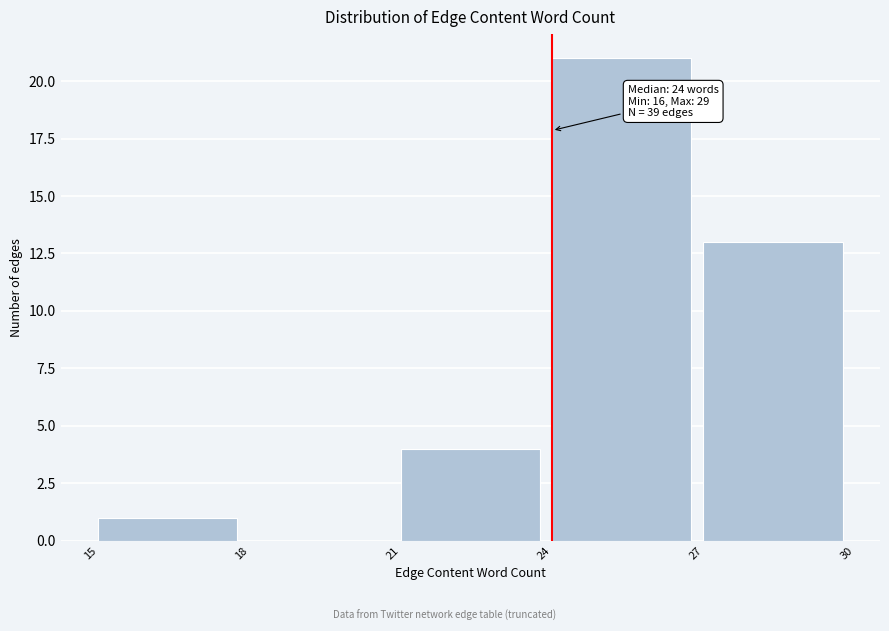

Over which range of the x-axis is the bar tallest?

24 to 27